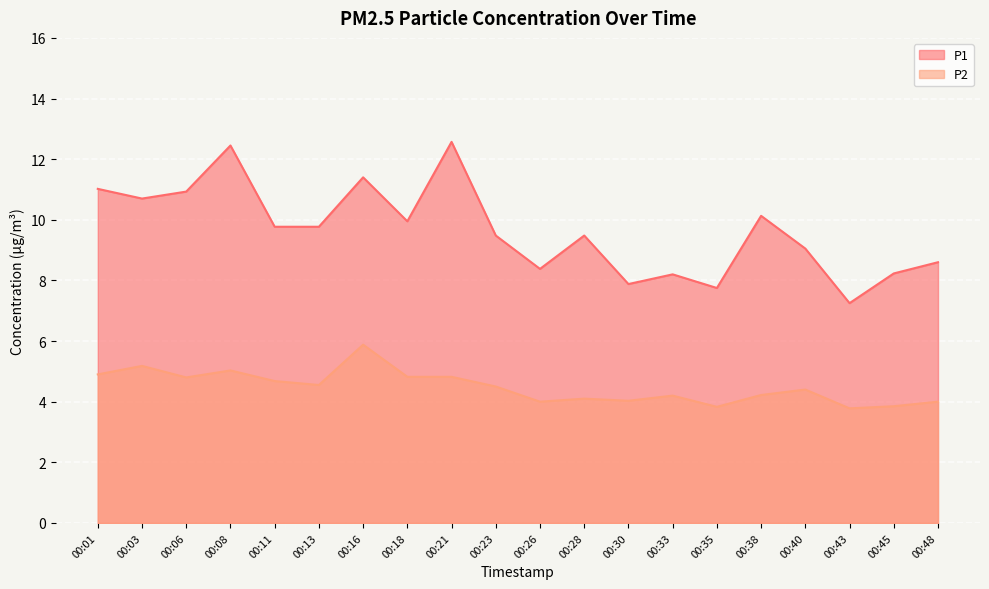

Read the P1 value at 00:08.

12.4